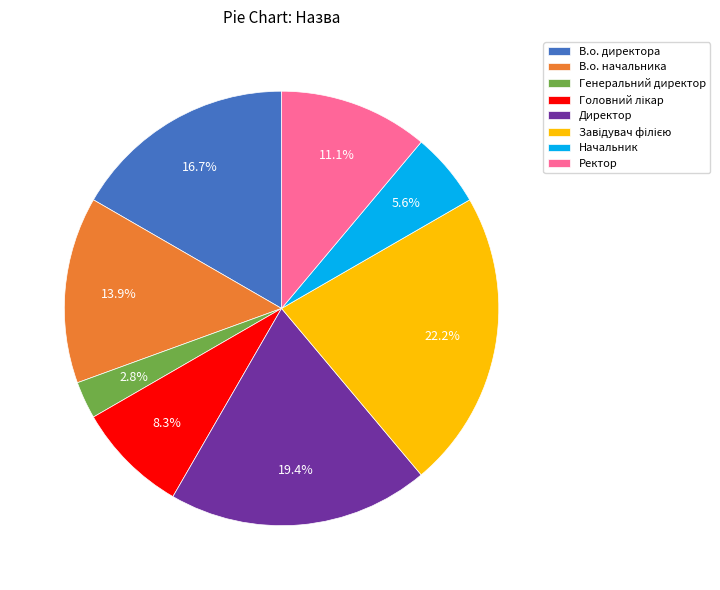

Approximately how many times larger is the value at В.о. начальника compared to Генеральний директор?

5.0